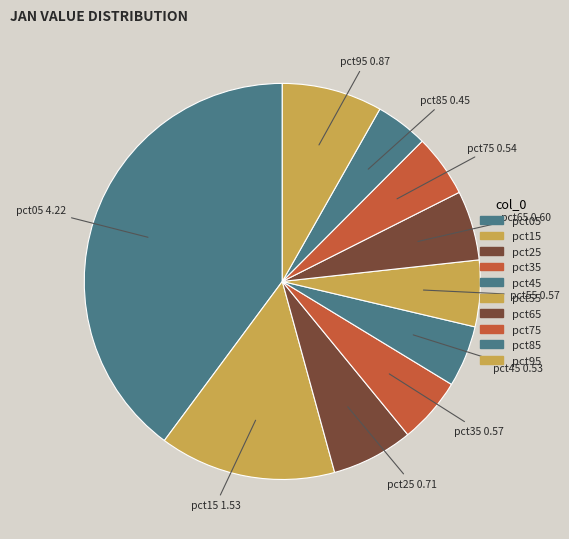

Is the sum of pct35 and pct85 greater than half?

No